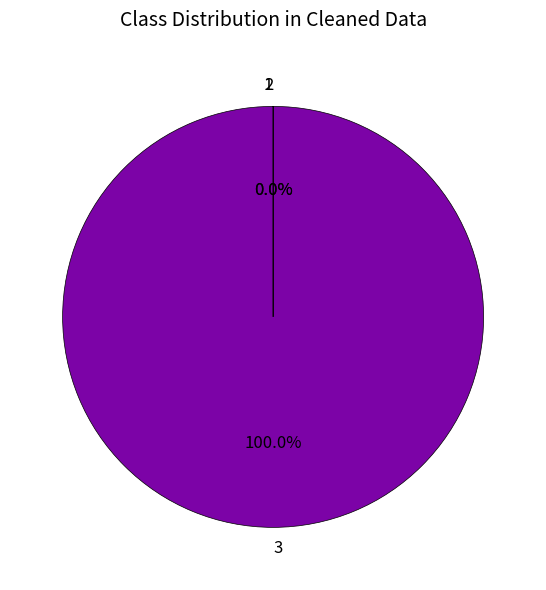

What is the majority slice?

3